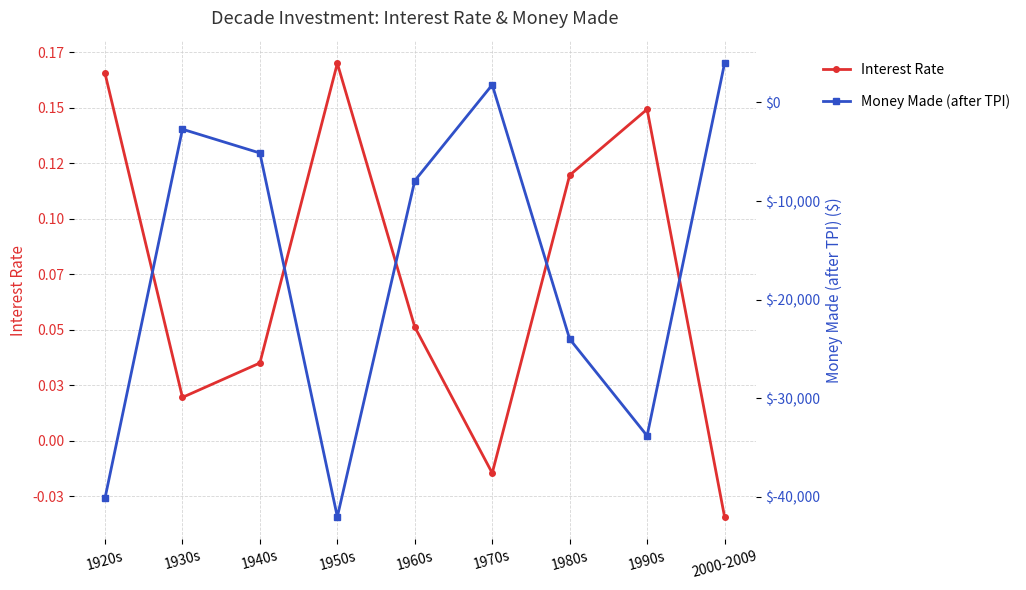

How many negative values does the Money Made (after TPI) series have?

7